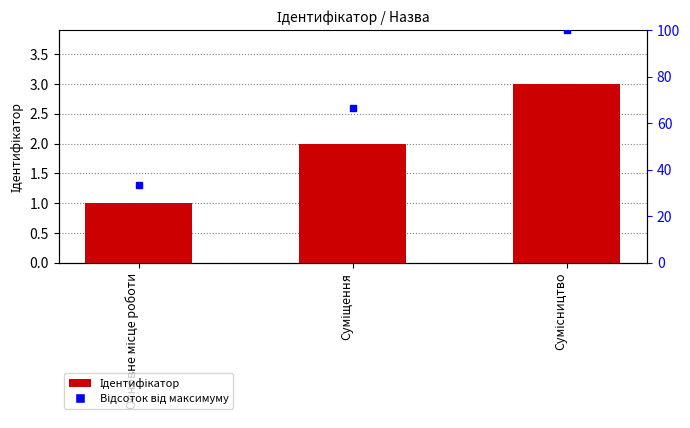

What is the change in value from Основне місце роботи to Сумісництво?

+2